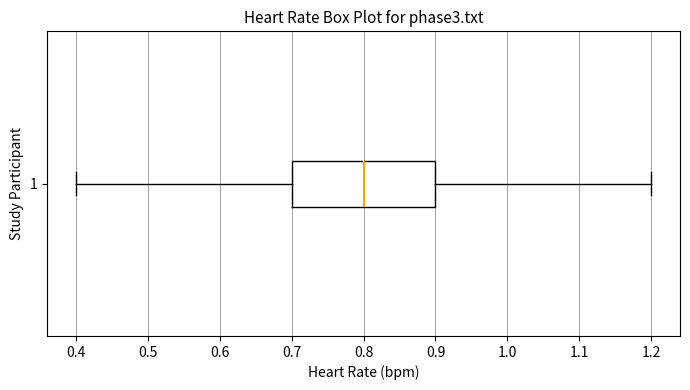

Transcribe this box plot: give where the median line is, the range the box spans, and where the two whiskers end, as read against the x-axis. The values are not printed on the chart, so give them approximately, as read against the axis.

median 0.8, box 0.7 to 0.9, whiskers 0.4 to 1.2